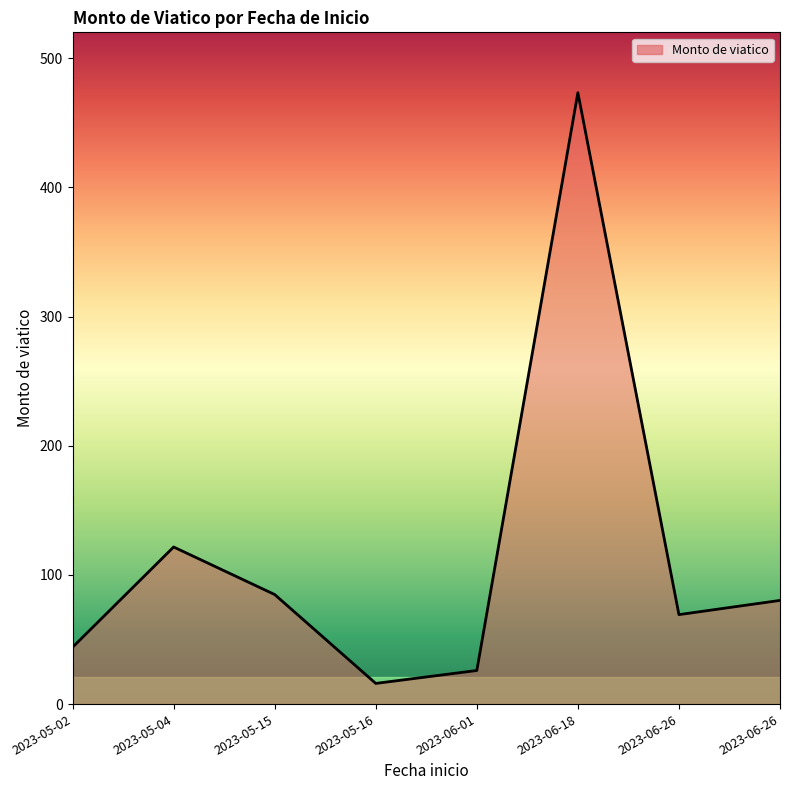

Where is the data nearest to the value 244?

2023-05-04